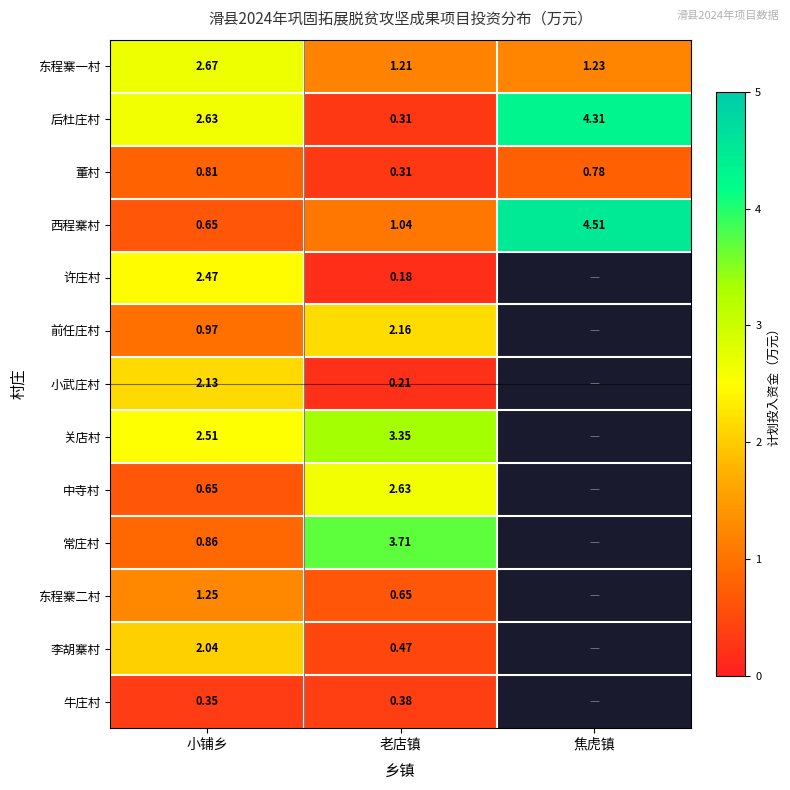

At which label does 董村 reach its minimum?

老店镇